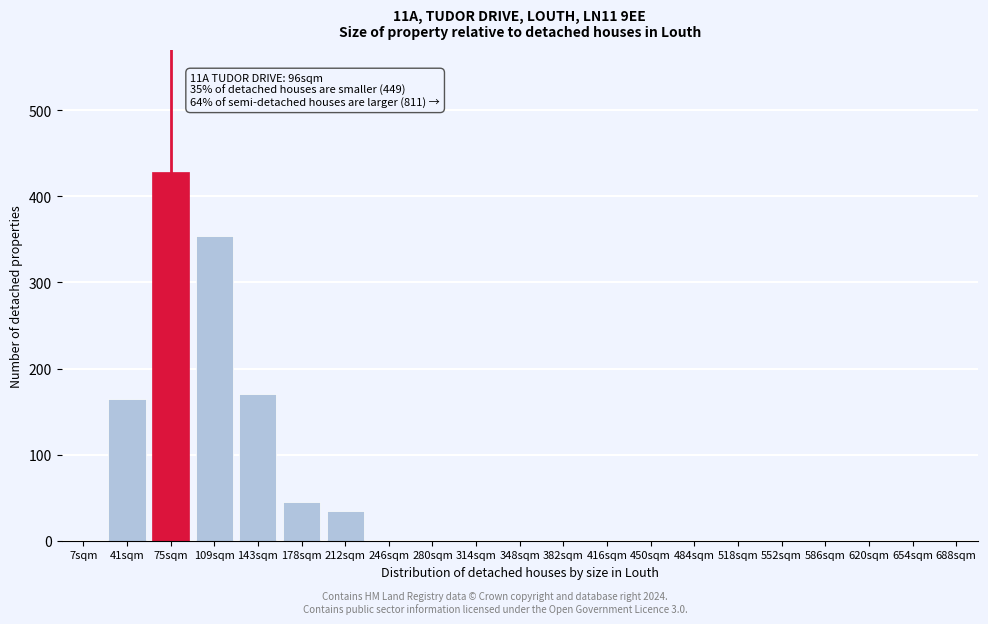

Reading left to right, what are all the values shown in this chart?

7sqm=0	41sqm=165	75sqm=428	109sqm=354	143sqm=170	178sqm=45	212sqm=35	246sqm=0	280sqm=0	314sqm=0	348sqm=0	382sqm=0	416sqm=0	450sqm=0	484sqm=0	518sqm=0	552sqm=0	586sqm=0	620sqm=0	654sqm=0	688sqm=0